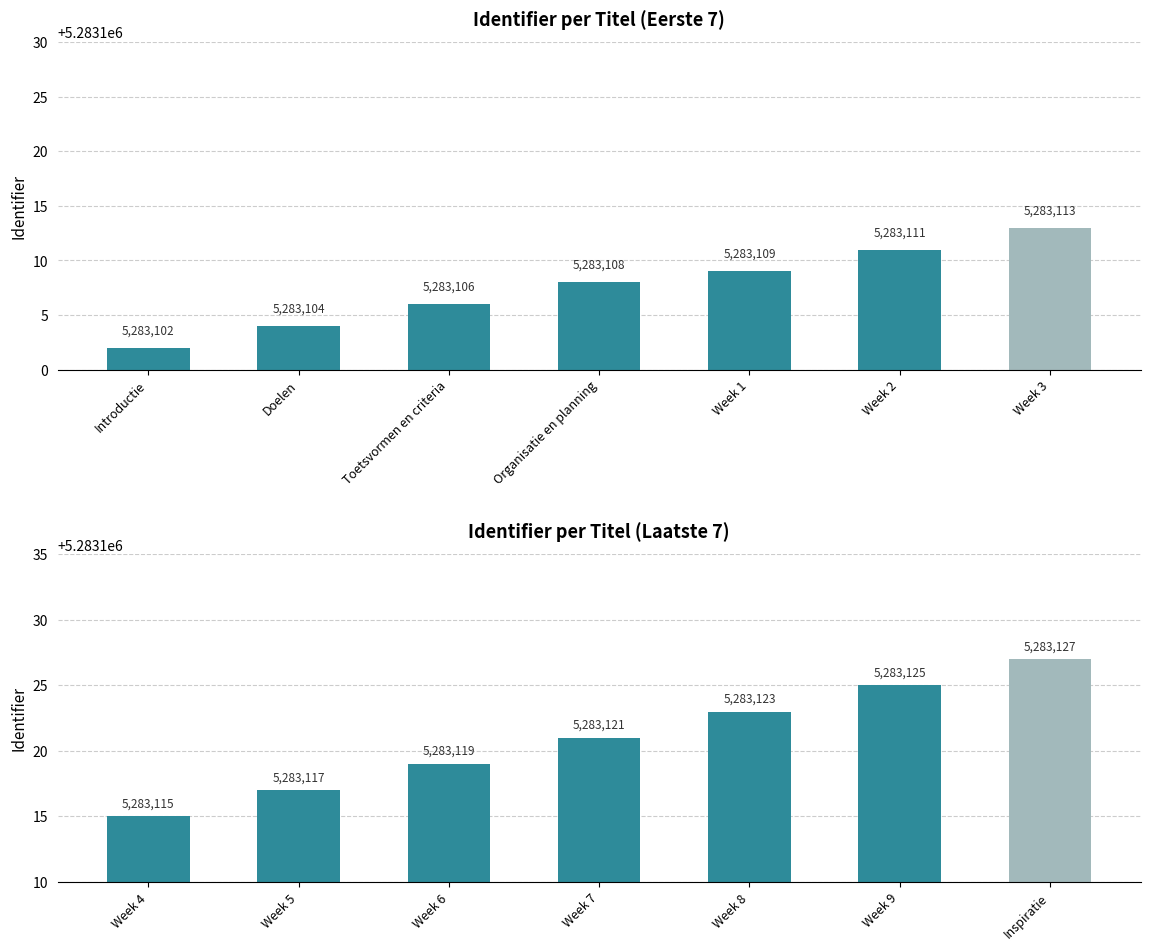

Count the number of data series in this chart.

1